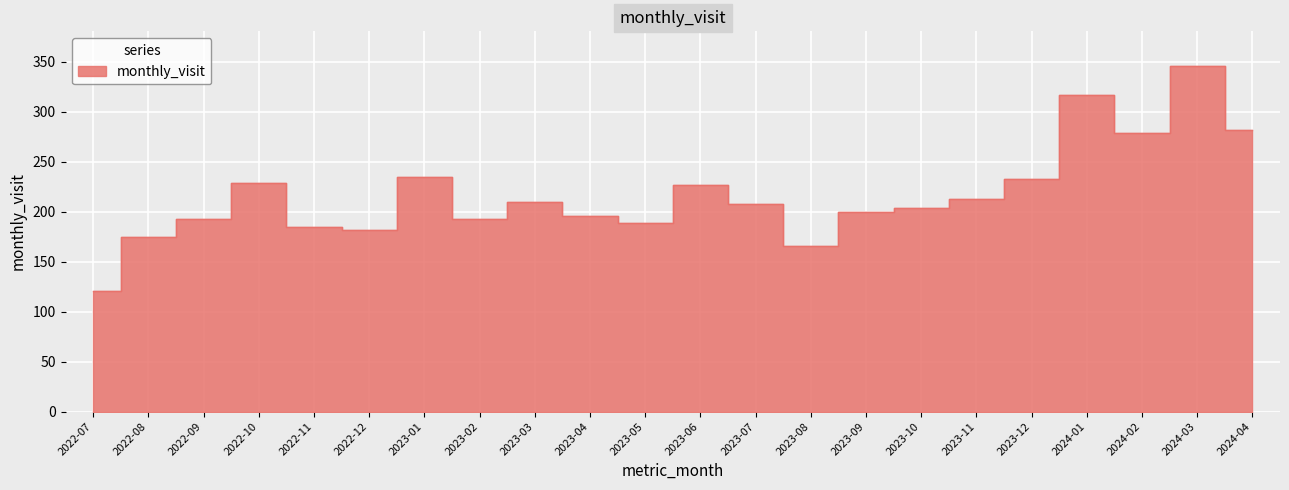

What is the change in value from 2023-01 to 2023-04?

-39